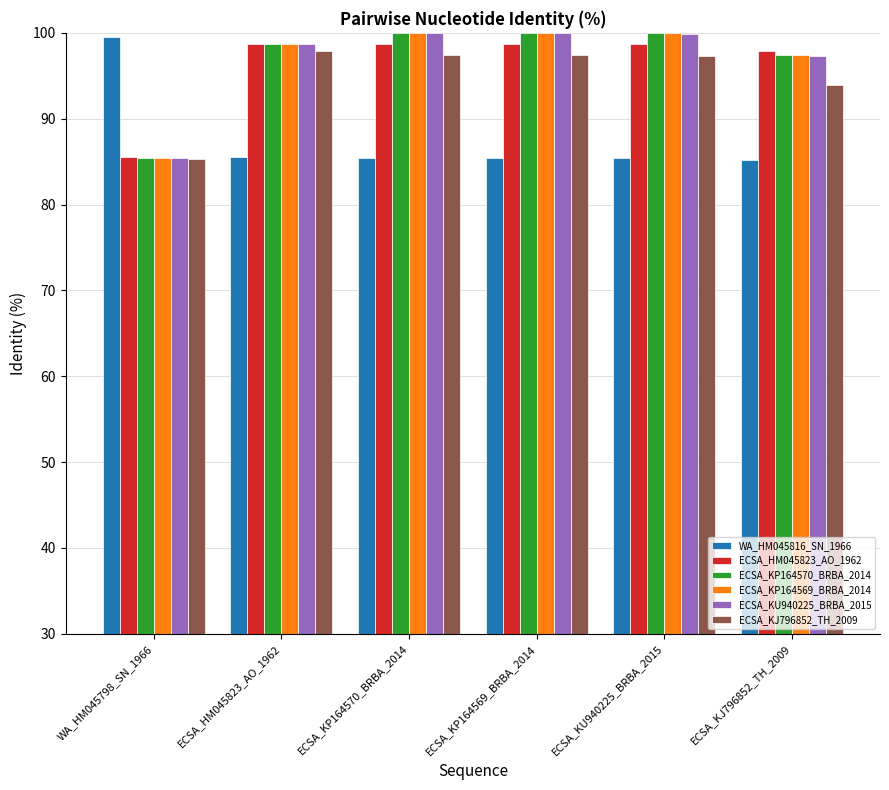

Count the number of data series in this chart.

6